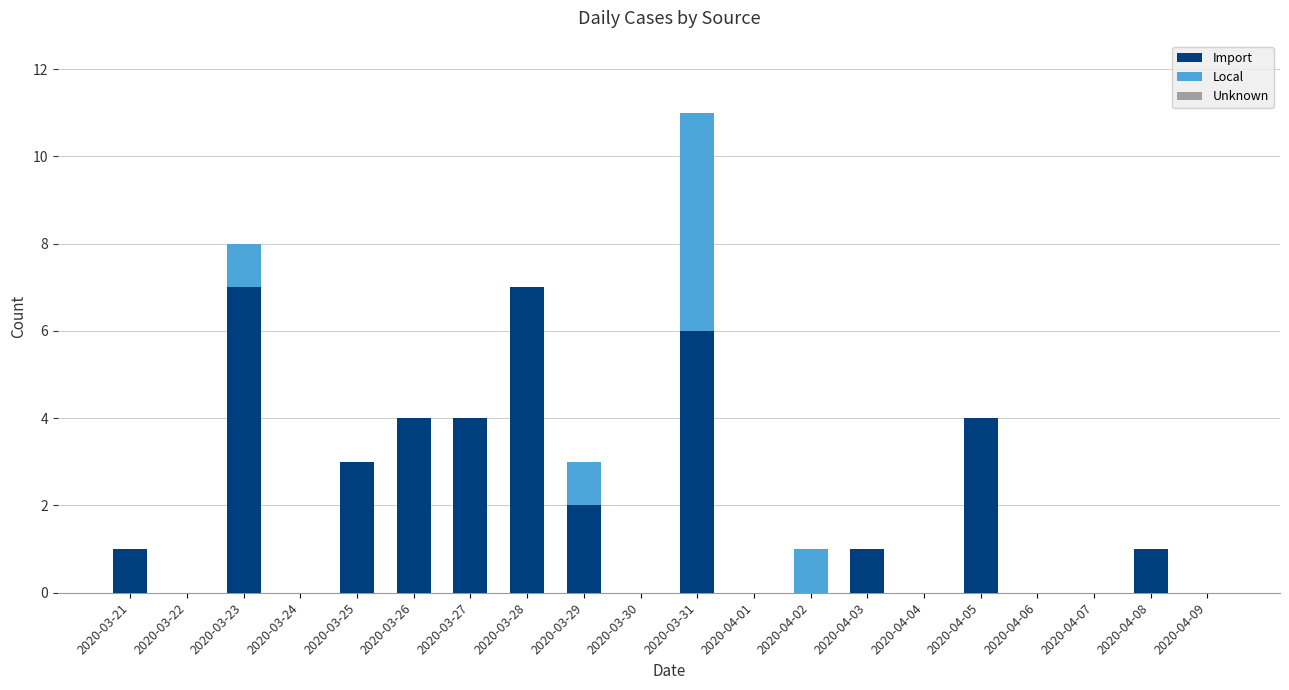

True or false: Import has a value of 2 at 2020-03-29.

True